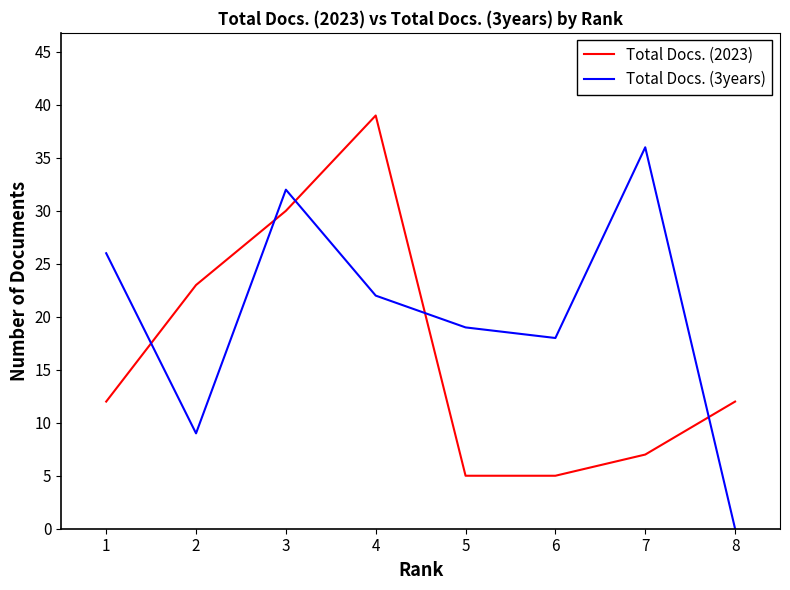

Is it true that Total Docs. (2023) equals 30 at 3?

True